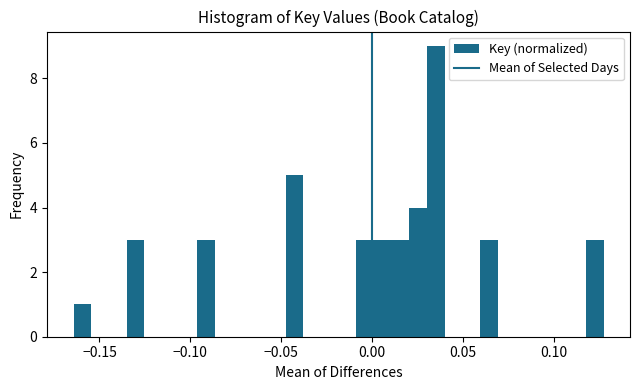

Around what value on the x-axis is the tallest bar? Give the approximate position of its centre, as read against the axis.

0.035